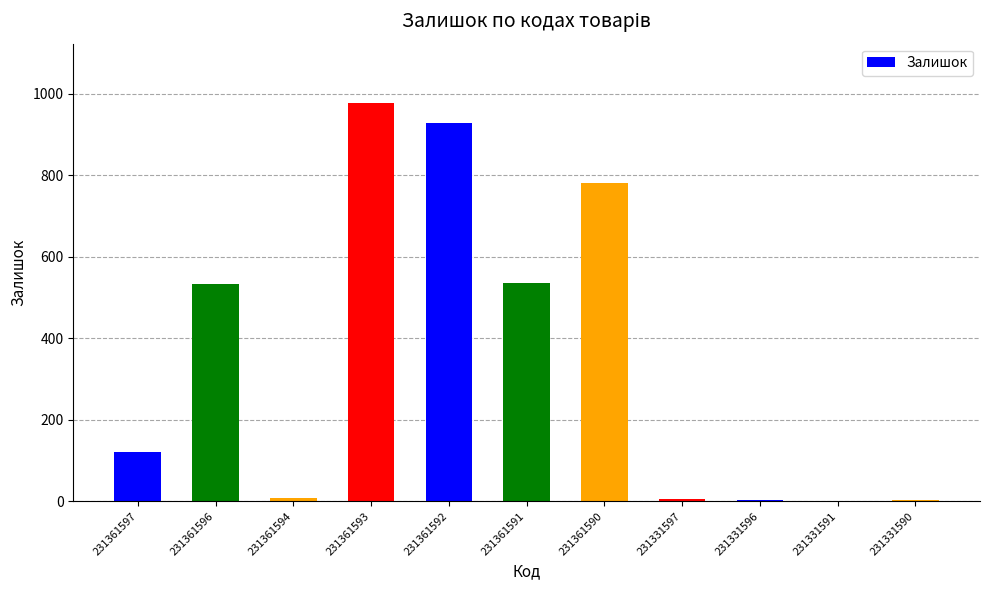

Where is the data nearest to the value 489?

231361596